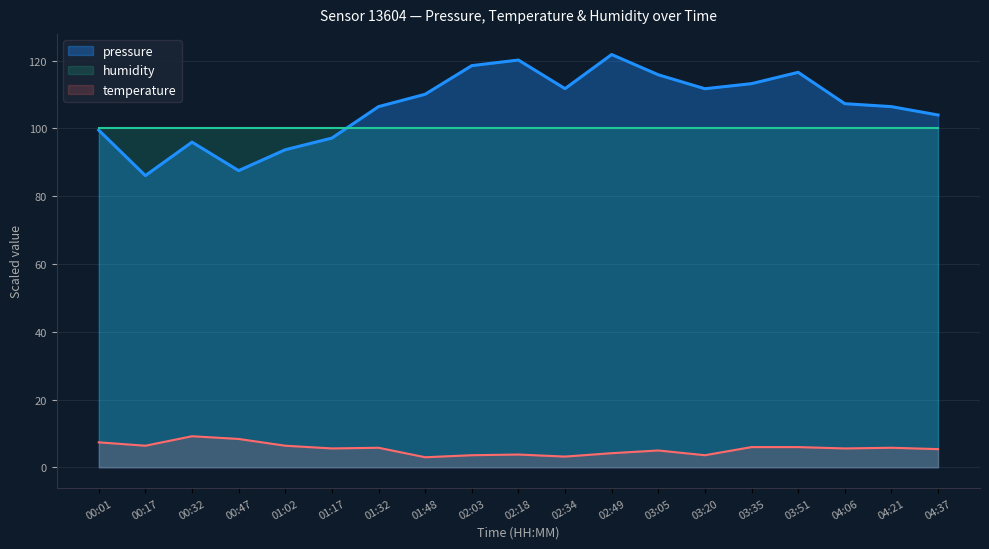

How many data points in pressure are less than 107?

9